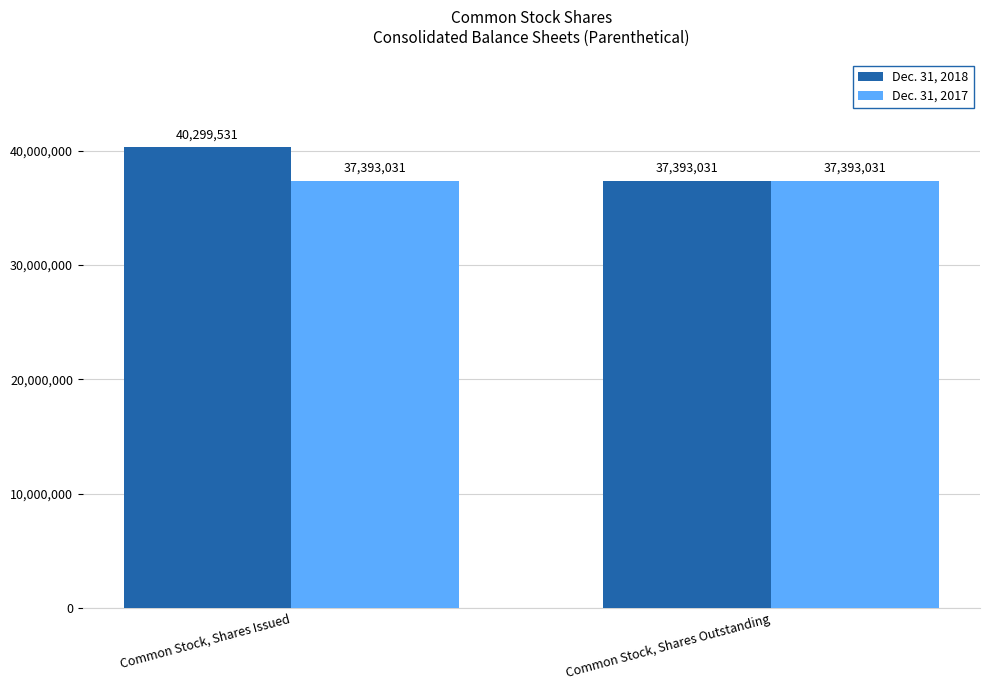

Rank the series at Common Stock, Shares Issued from lowest to highest value.

Dec. 31, 2017, Dec. 31, 2018